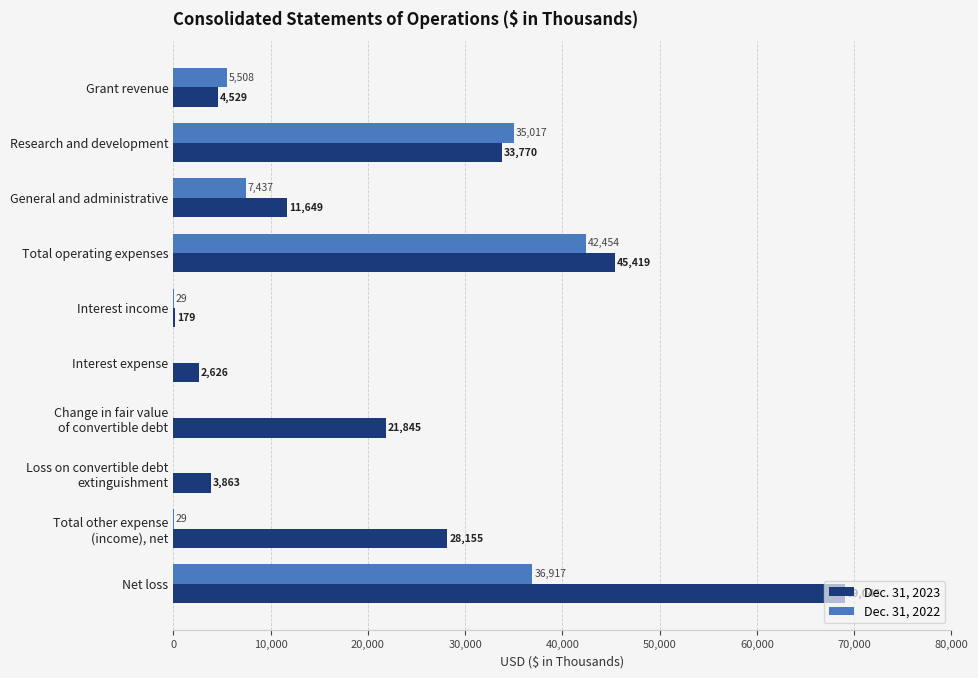

What is the sum of all Dec. 31, 2022 values?

127391